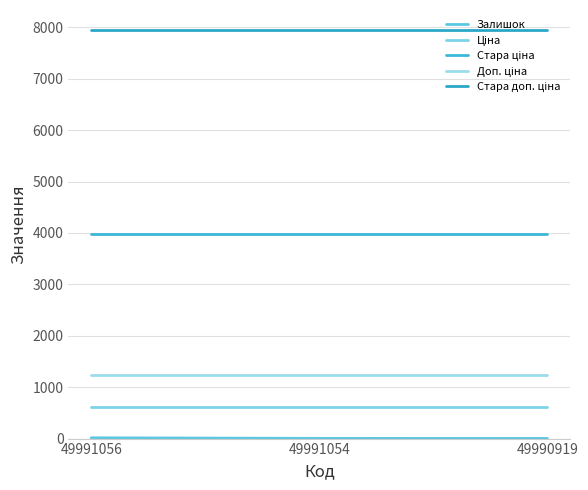

Reading left to right, extract all data points from this chart.

Залишок: 49991056=15.0	49991054=4.0	49990919=3.0
Ціна: 49991056=618.9	49991054=618.9	49990919=618.9
Стара ціна: 49991056=3970.0	49991054=3970.0	49990919=3970.0
Доп. ціна: 49991056=1238.0	49991054=1238.0	49990919=1238.0
Стара доп. ціна: 49991056=7940.0	49991054=7940.0	49990919=7940.0